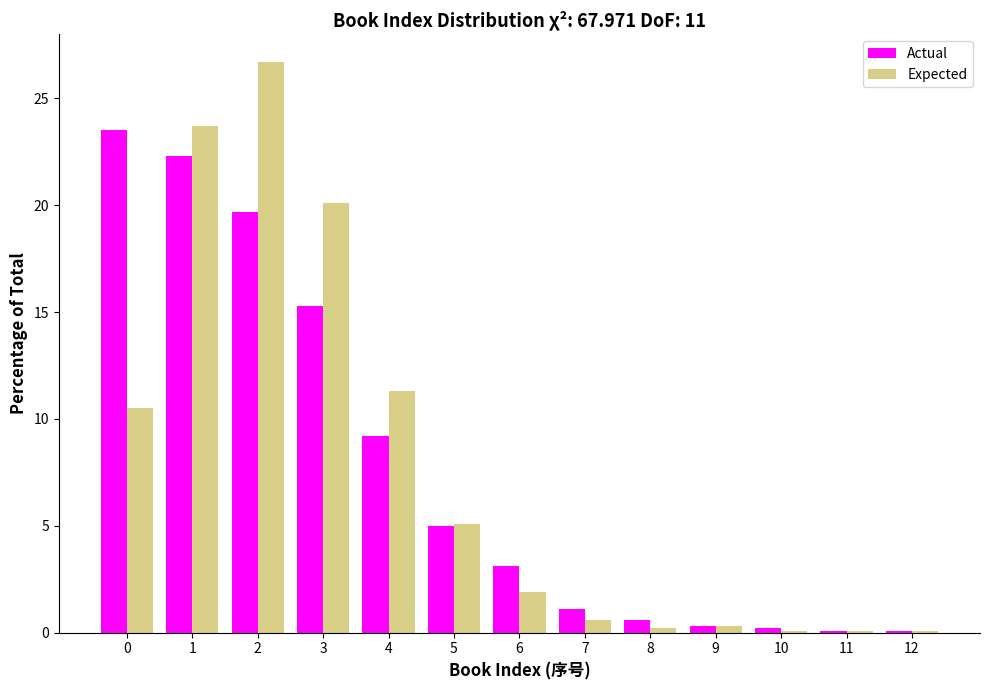

What is the highest value of the Expected series?

26.7